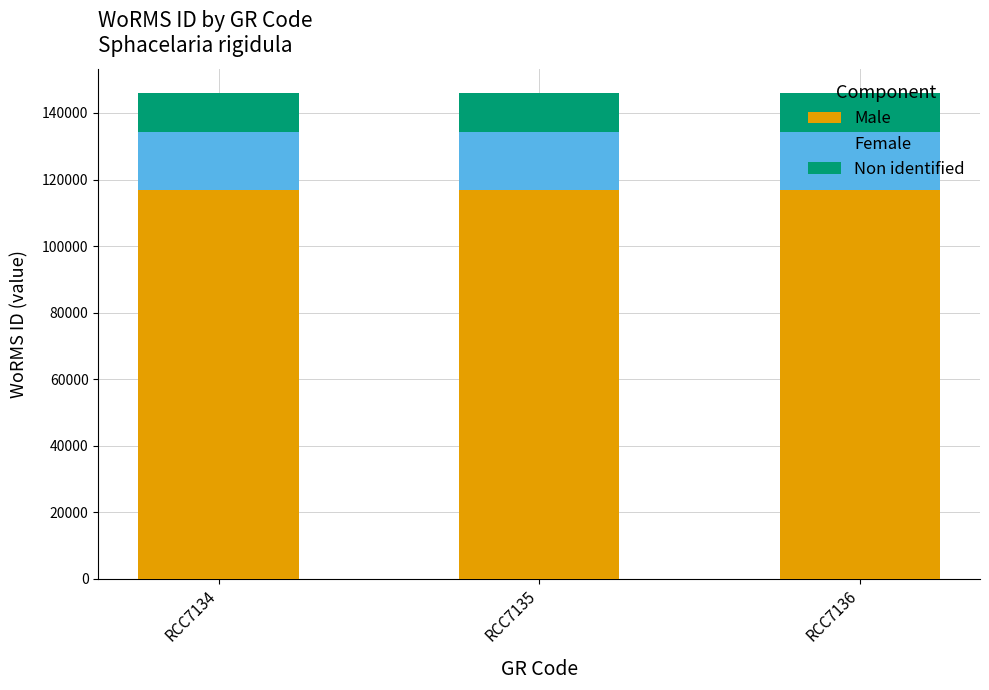

What is the minimum value for Male?

116721